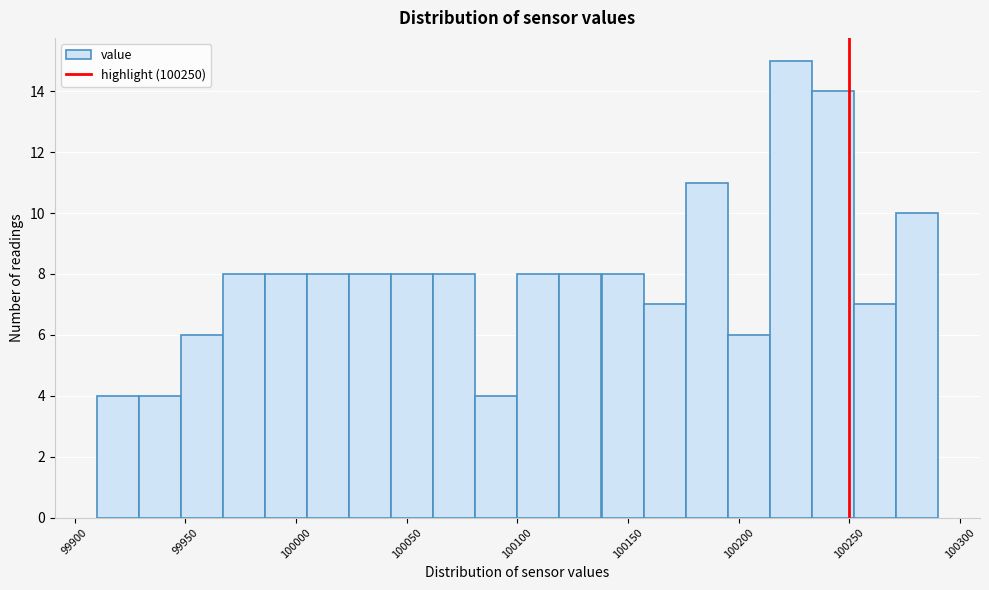

Around what value on the x-axis is the tallest bar? Give the approximate position of its centre, as read against the axis.

100225